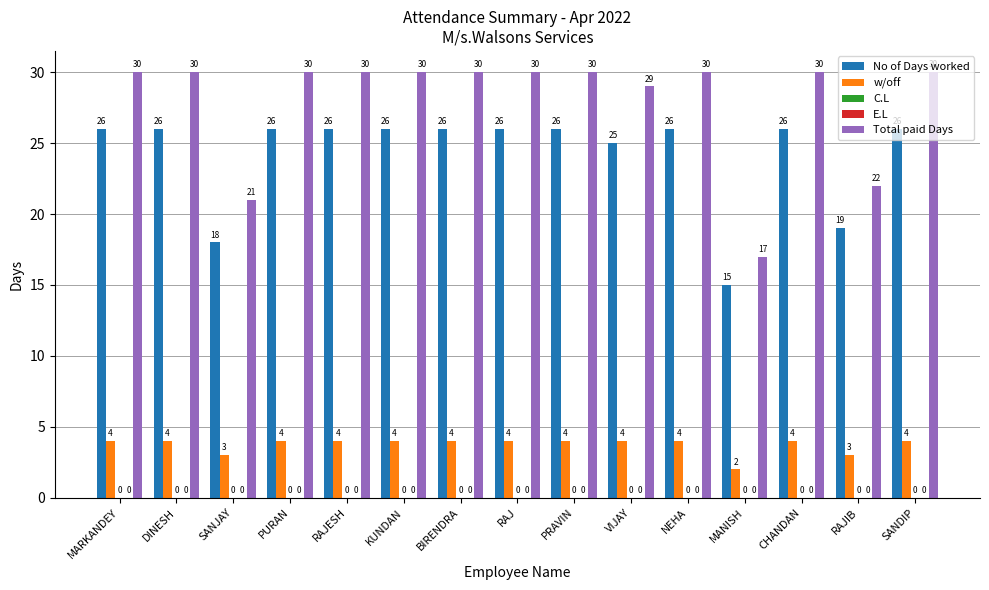

Reading right to left, what are all the values shown in this chart?

No of Days worked: 26	19	26	15	26	25	26	26	26	26	26	26	18	26	26
w/off: 4	3	4	2	4	4	4	4	4	4	4	4	3	4	4
C.L: 0	0	0	0	0	0	0	0	0	0	0	0	0	0	0
E.L: 0	0	0	0	0	0	0	0	0	0	0	0	0	0	0
Total paid Days: 30	22	30	17	30	29	30	30	30	30	30	30	21	30	30